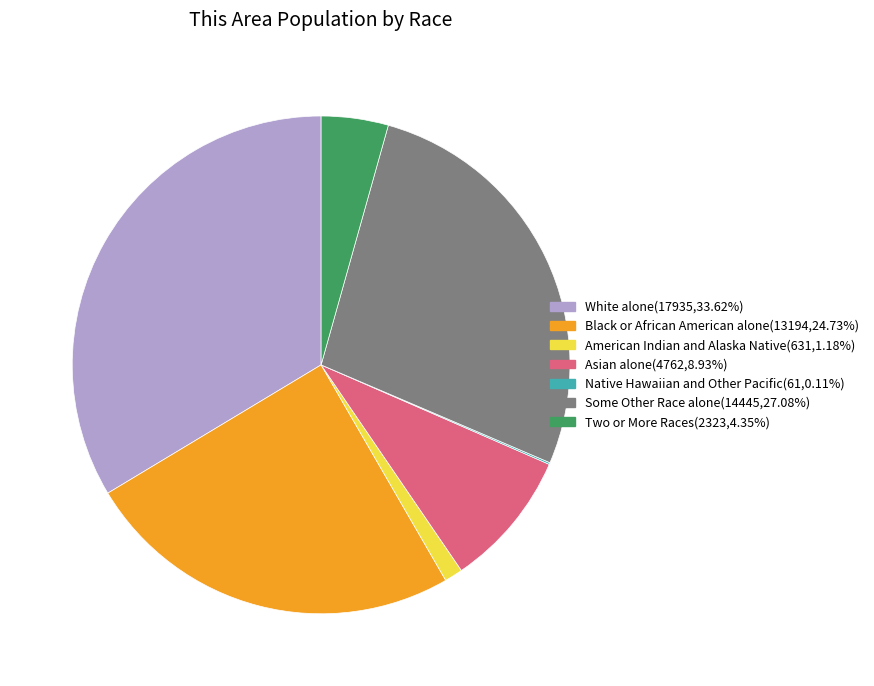

Between Asian alone and American Indian and Alaska Native, which is larger?

Asian alone